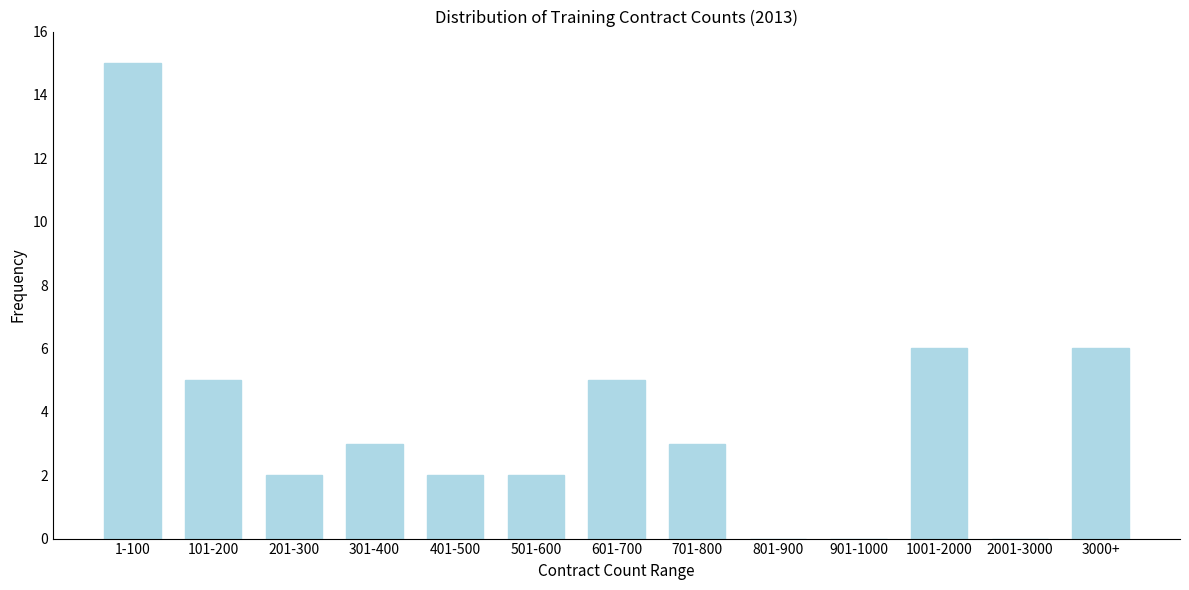

Reading left to right, transcribe all the data shown in this chart.

1-100=15	101-200=5	201-300=2	301-400=3	401-500=2	501-600=2	601-700=5	701-800=3	801-900=0	901-1000=0	1001-2000=6	2001-3000=0	3000+=6